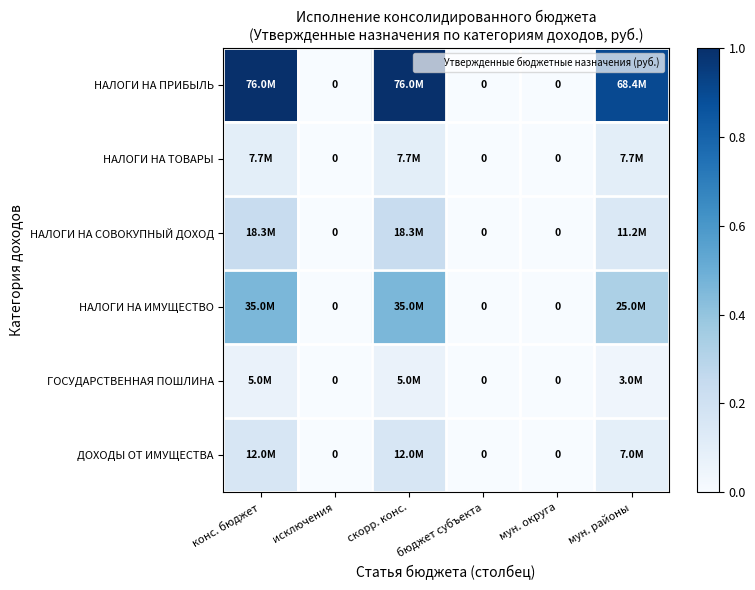

Which label corresponds to the largest value in the chart?

конс. бюджет